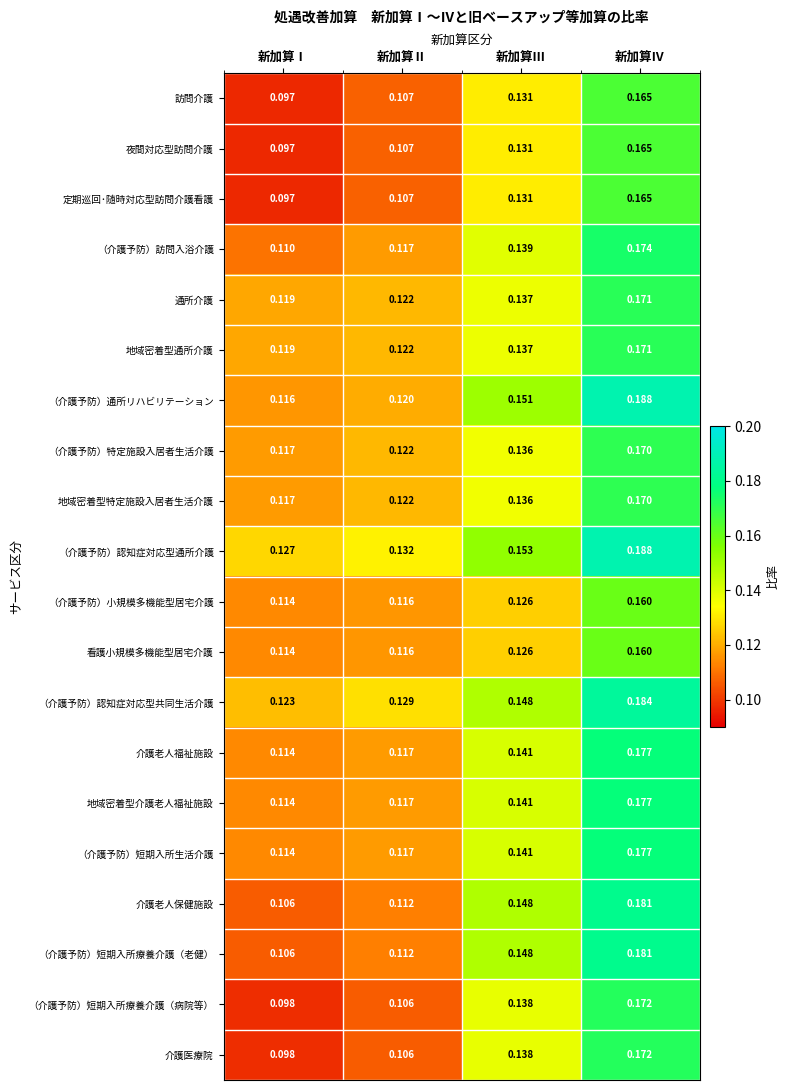

At how many categories does at least one series exceed 0?

4